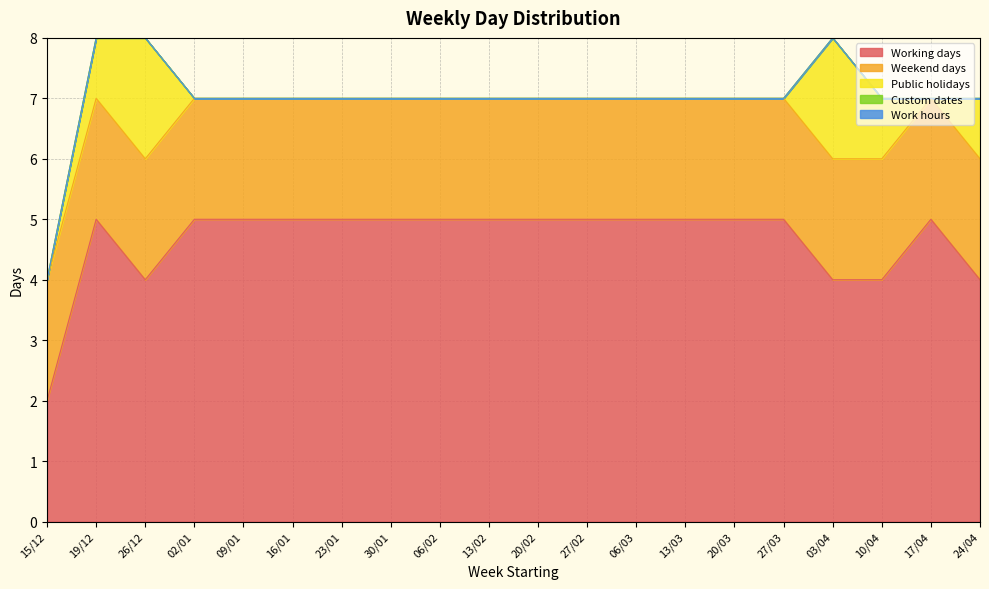

Does the chart display data point markers on the line(s)?

No